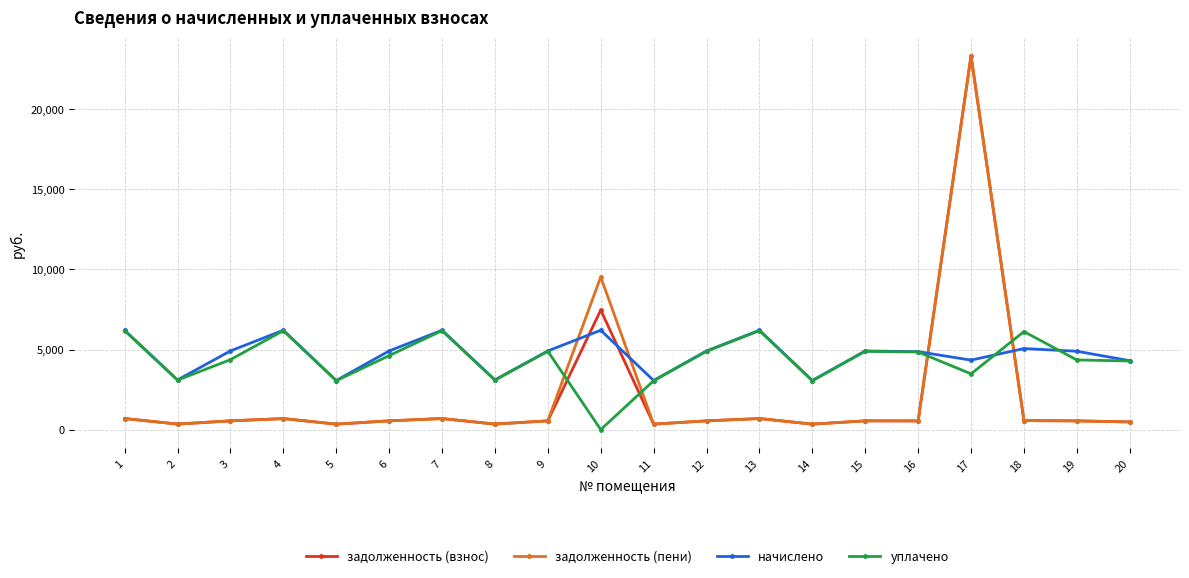

The value of начислено at 15 is 4912.5. True or false?

True